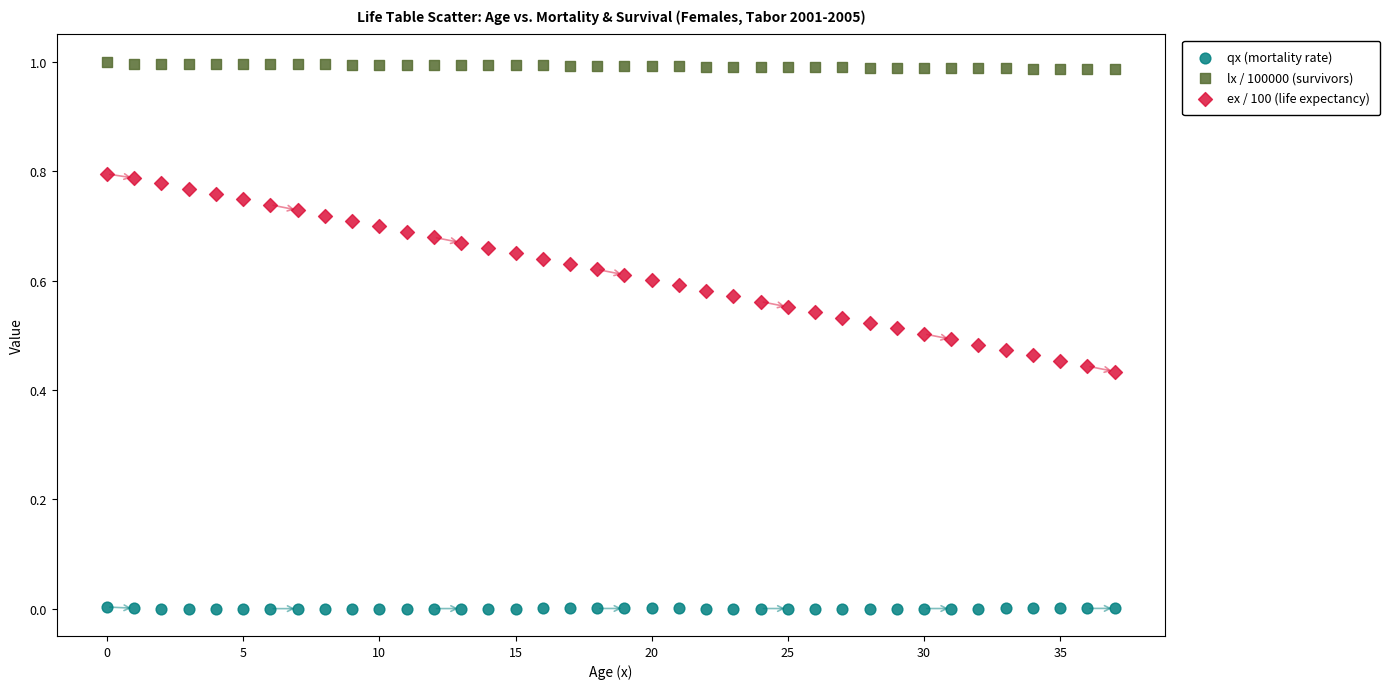

Which series has the largest Y range (max minus min)?

ex / 100 (life expectancy)